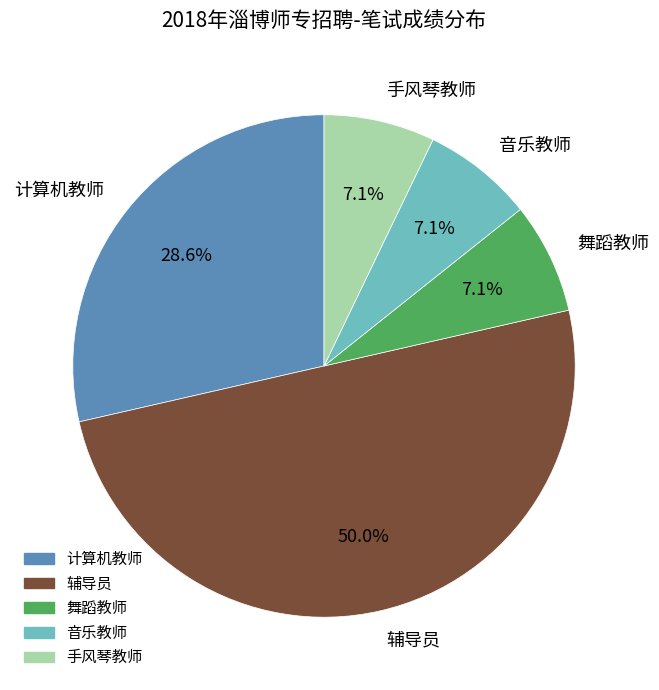

Approximately how many times larger is the value at 舞蹈教师 compared to 手风琴教师?

1.0